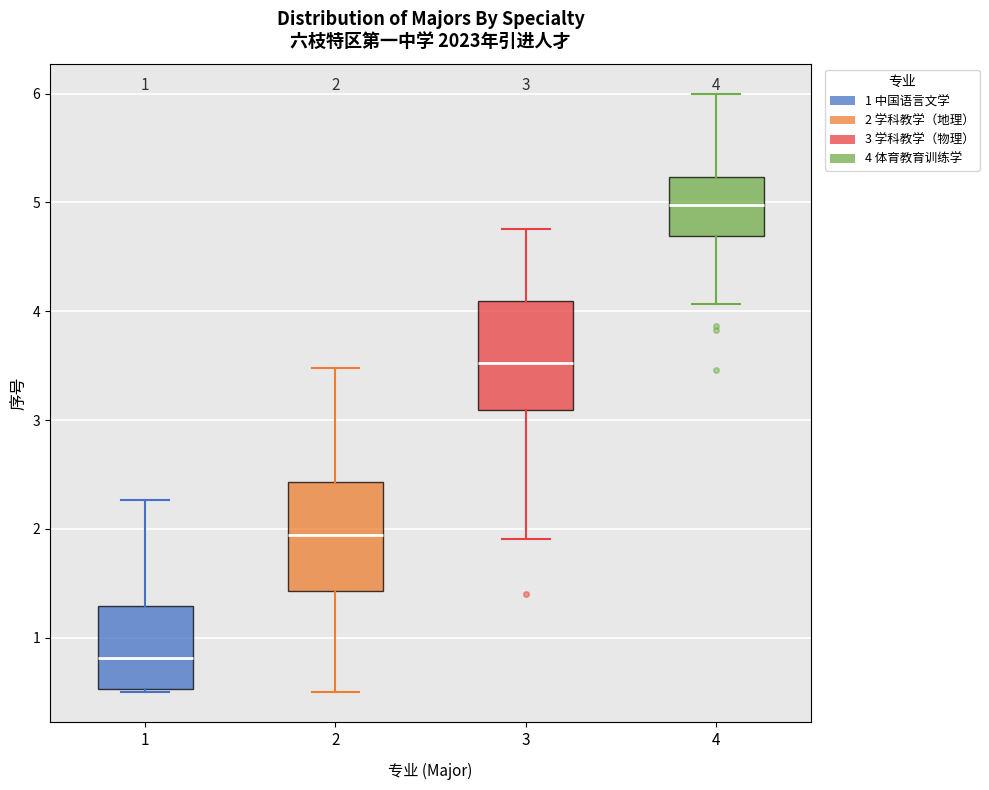

Which box has the lowest median line?

1